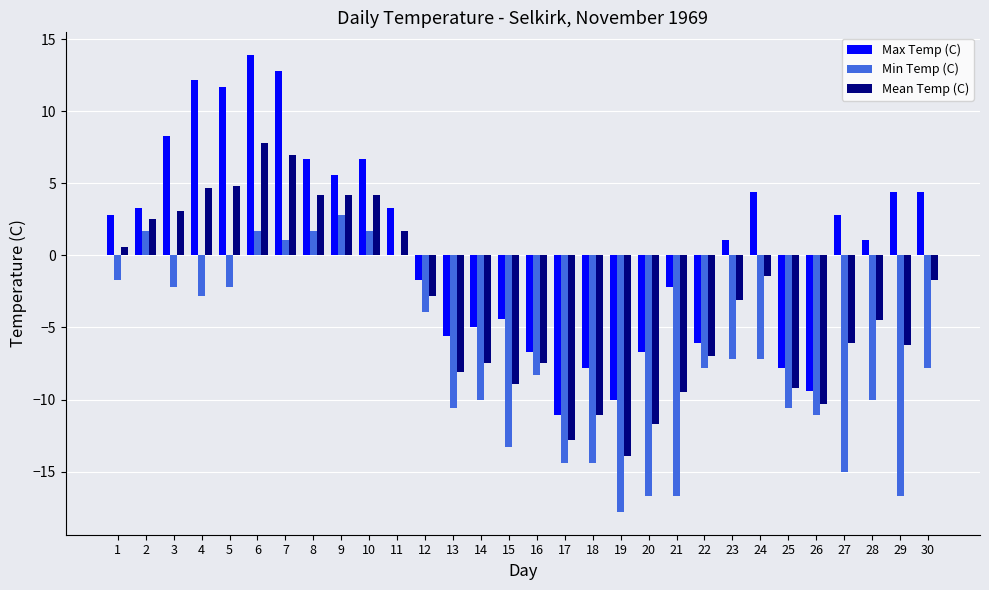

At which category is the sum across all series the highest?

6